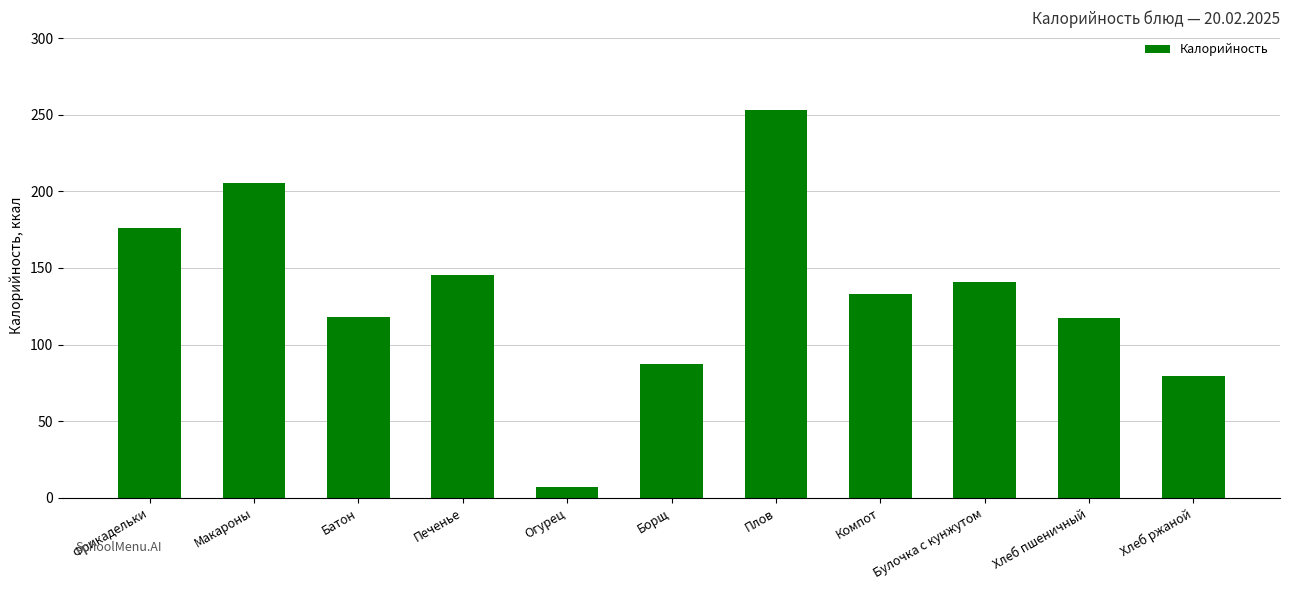

Are the bars grouped side by side (vs. stacked)?

No